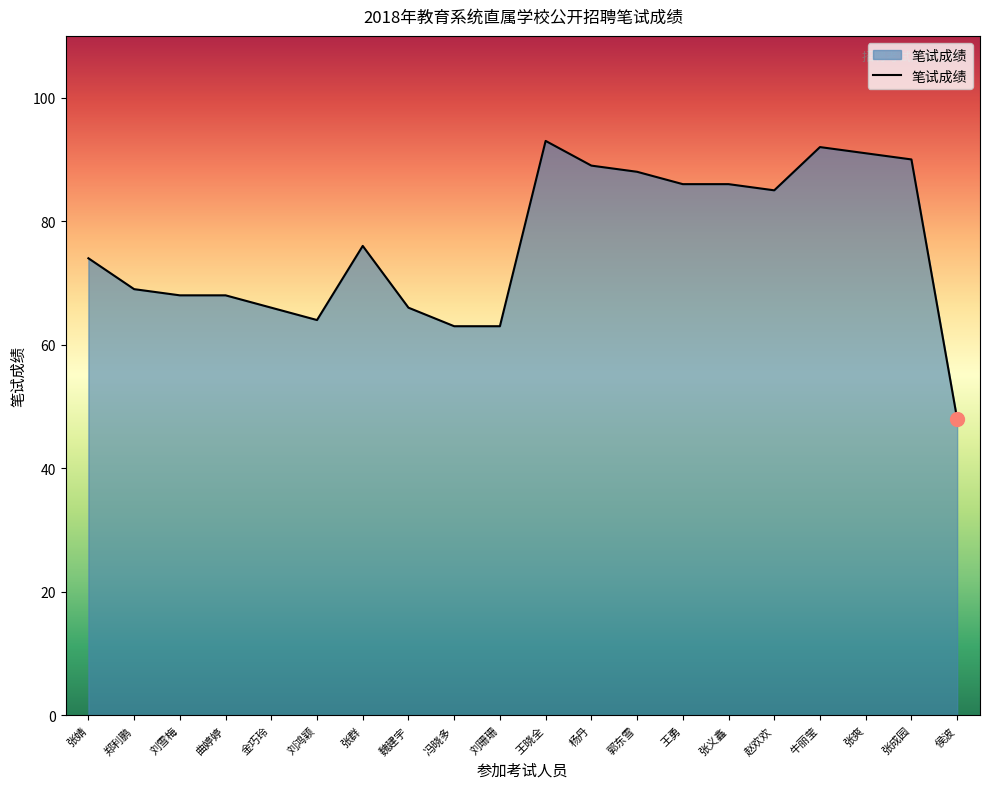

Is it true that the value at 魏建宇 is 66?

True